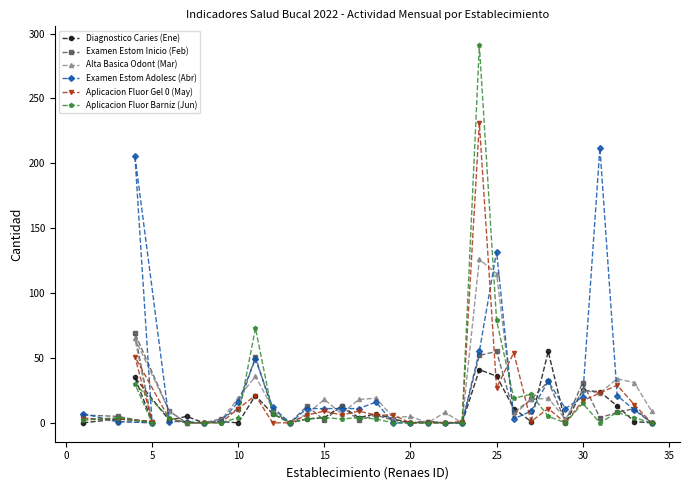

True or false: Aplicacion Fluor Gel 0 (May) has a value of 17 at 30.

True